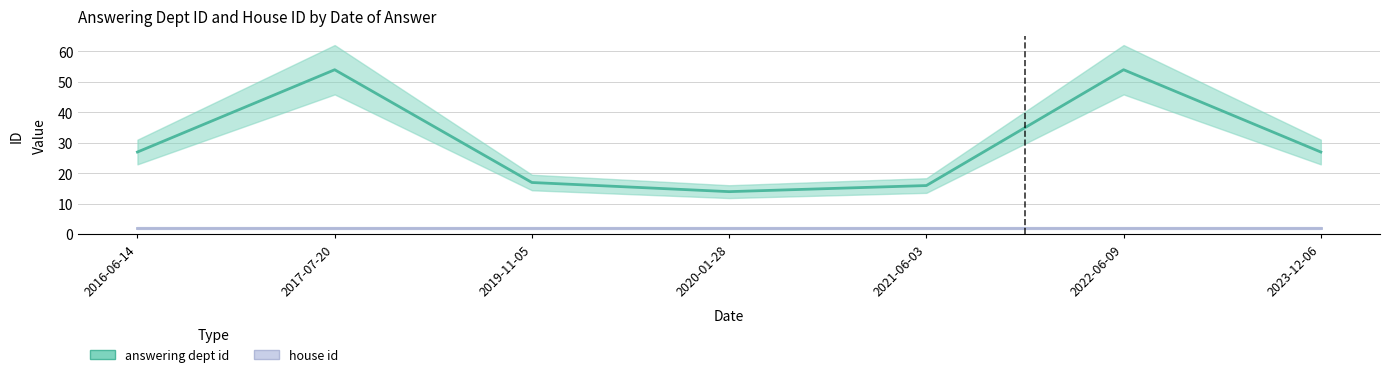

Reading left to right, extract all data points from this chart.

answering dept id: 2016-06-14=27	2017-07-20=54	2019-11-05=17	2020-01-28=14	2021-06-03=16	2022-06-09=54	2023-12-06=27
house id: 2016-06-14=2	2017-07-20=2	2019-11-05=2	2020-01-28=2	2021-06-03=2	2022-06-09=2	2023-12-06=2